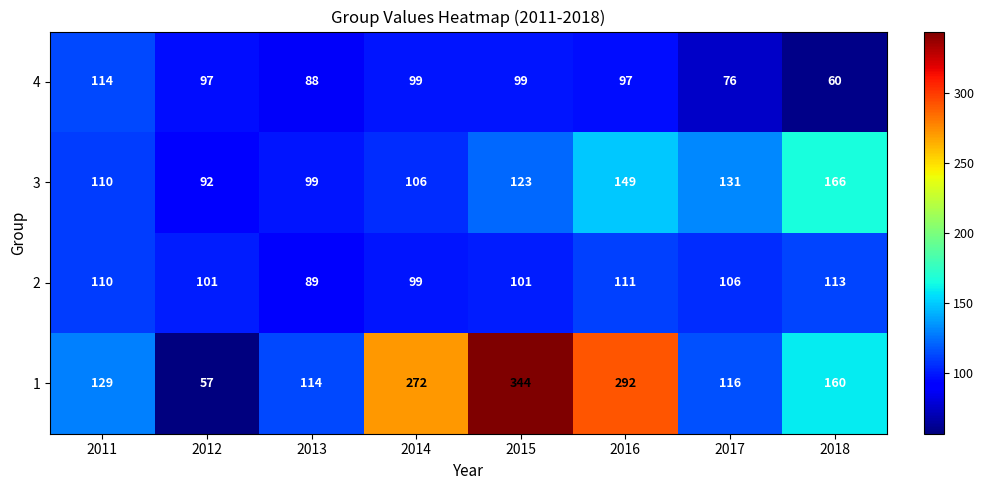

How many values in the 3 series are below 123?

4